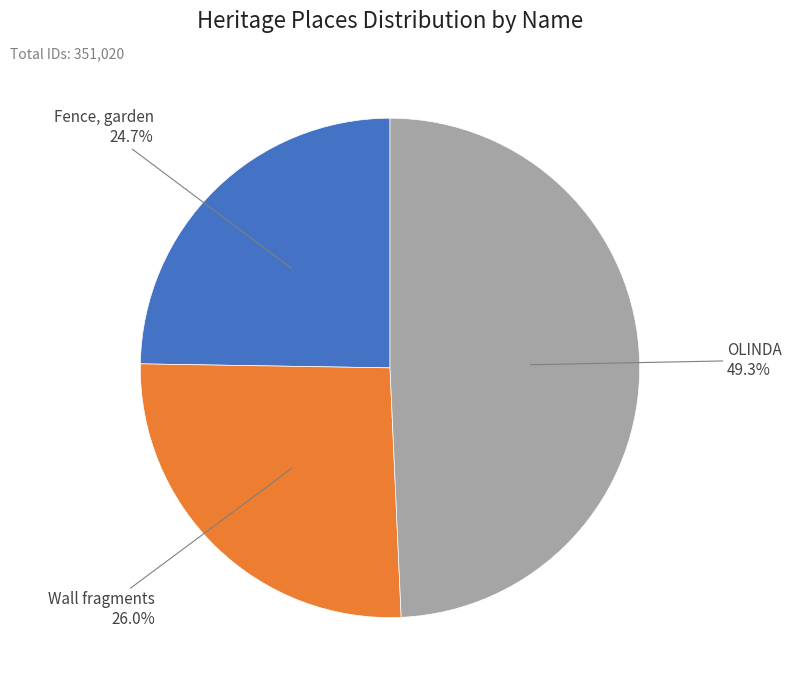

To the nearest percent, what is the average slice percentage?

33%